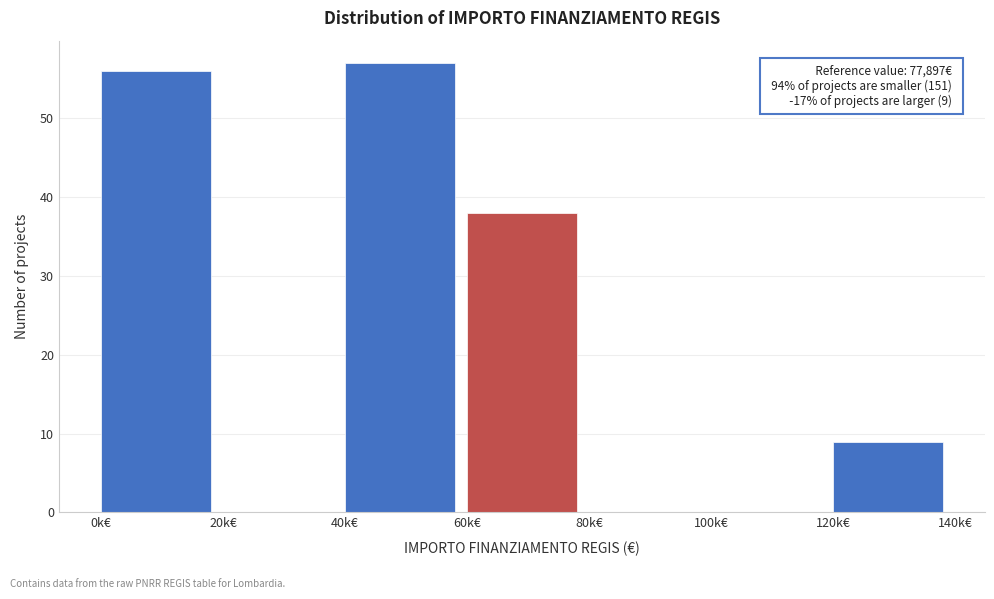

Reading left to right, extract all data points from this chart.

0k€=56	20k€=0	40k€=57	60k€=38	80k€=0	100k€=0	120k€=9